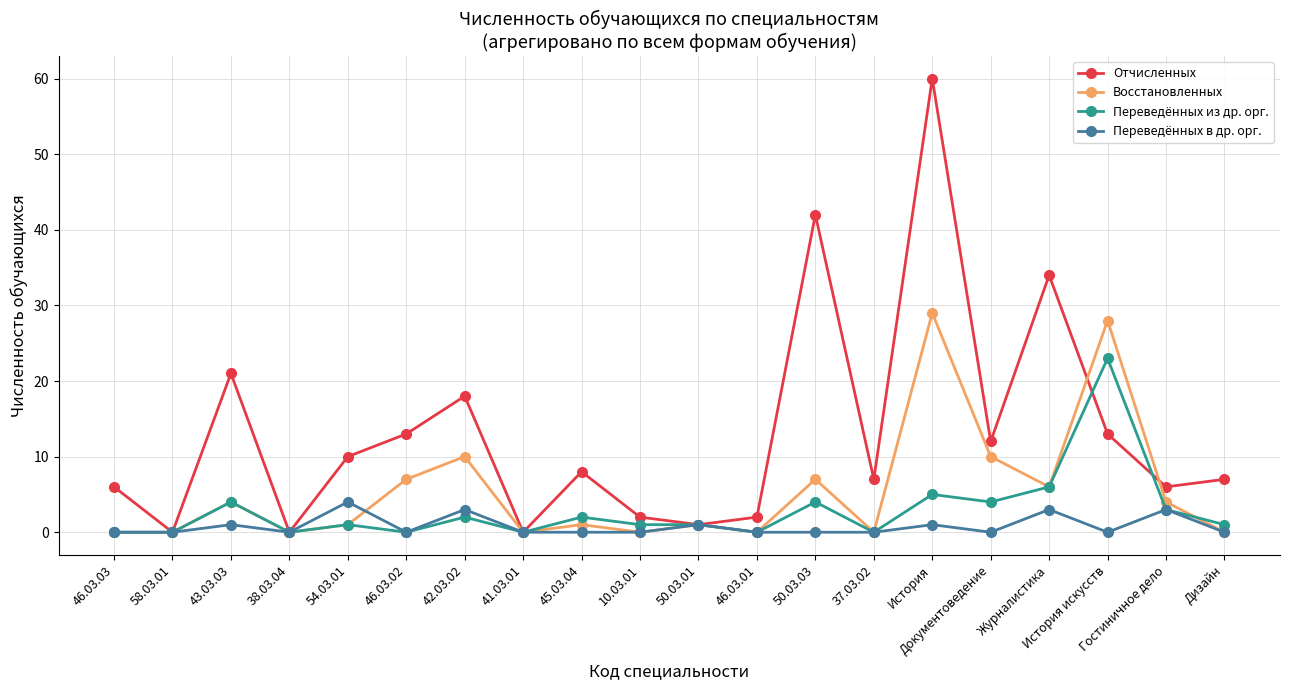

True or false: Отчисленных and Восстановленных intersect in this chart.

True